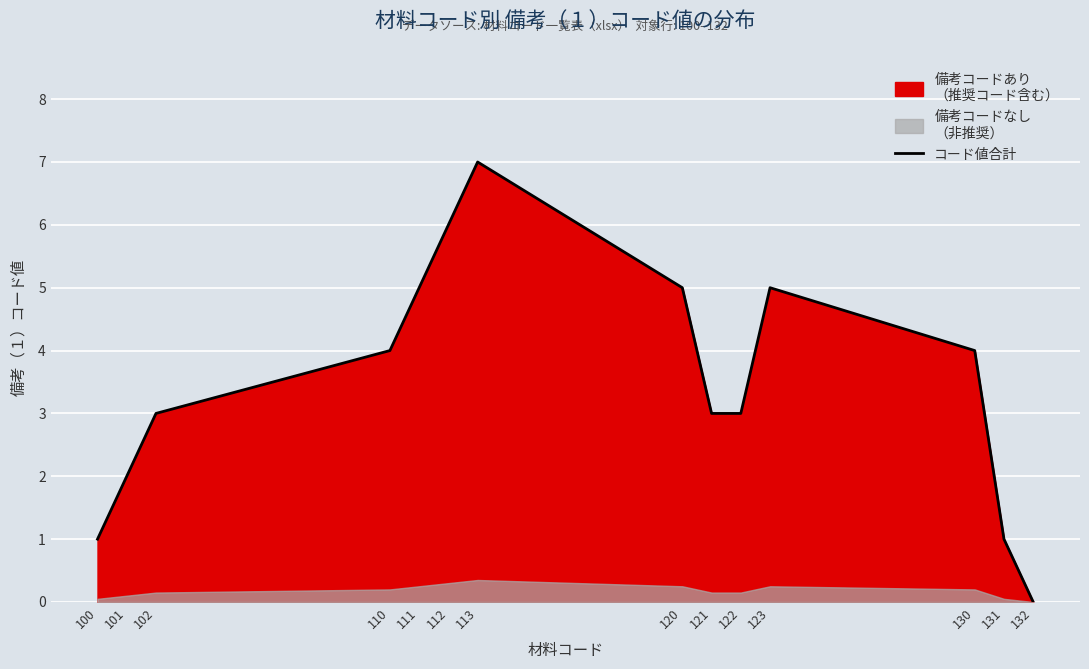

Reading left to right, list all the values displayed in this chart.

1	2	3	4	5	6	7	5	3	3	5	4	1	0